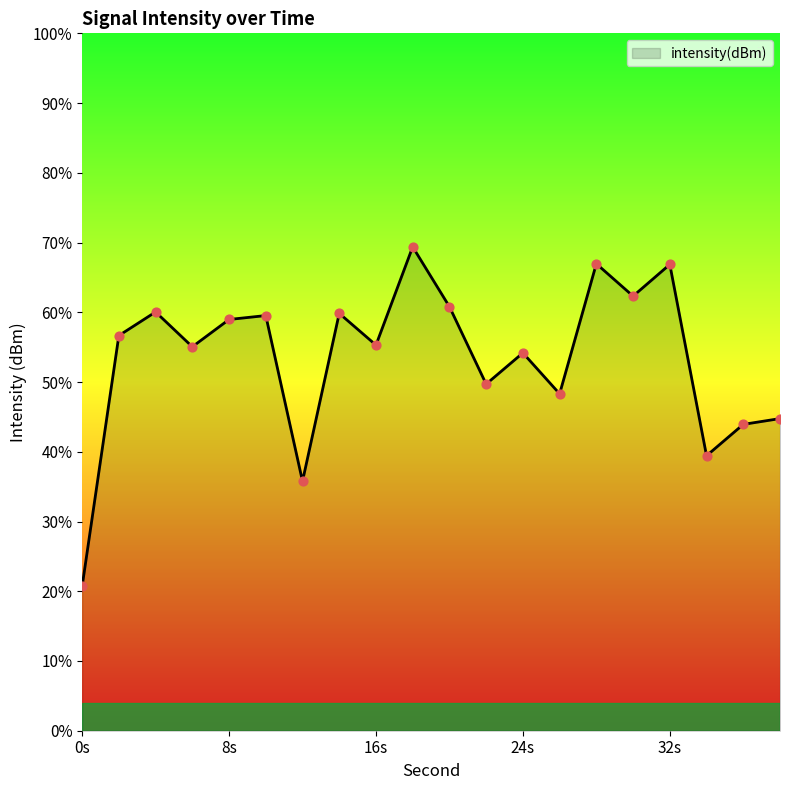

Which has a higher value, 0 or 30?

30